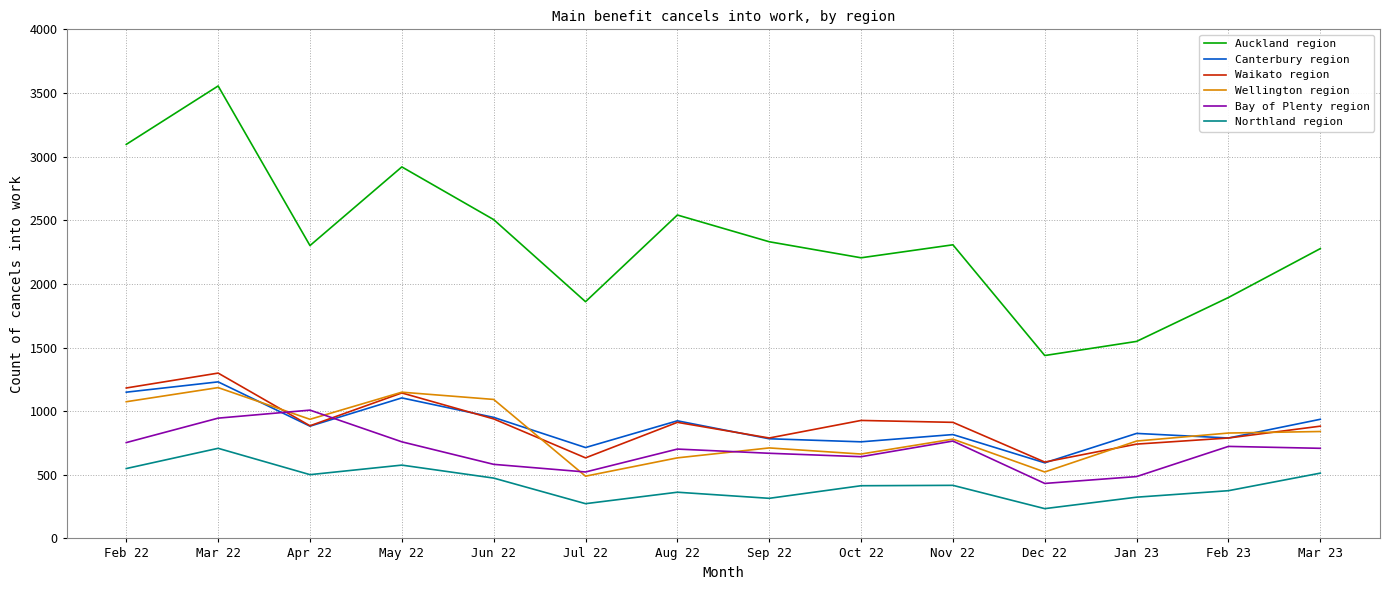

At which label does Canterbury region first exceed 882?

Feb 22